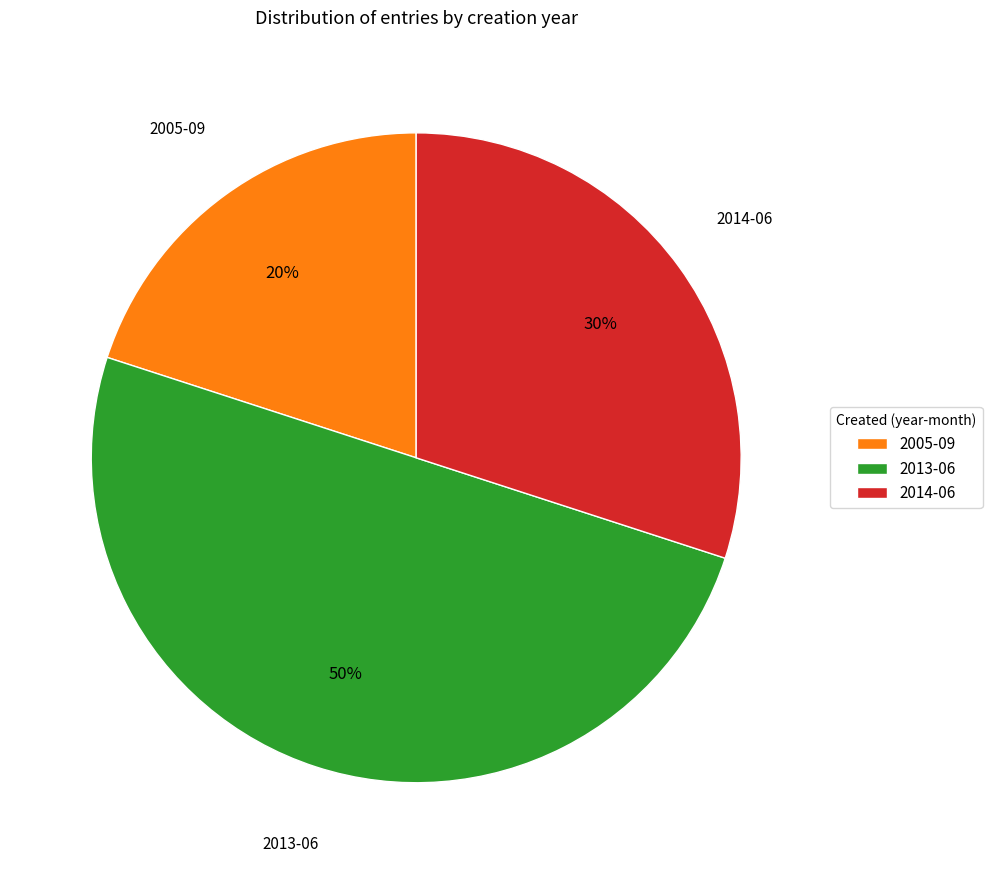

Count the number of slices in the pie.

3